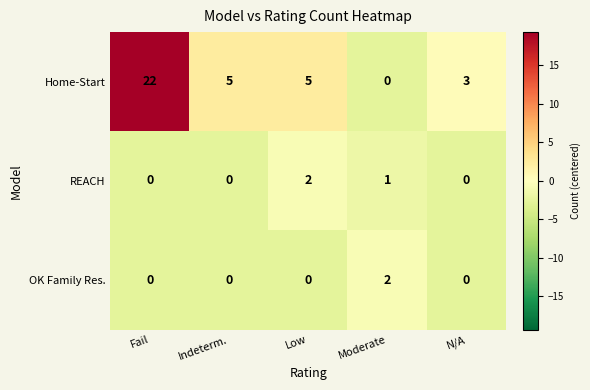

How many categories are shown in the chart?

5